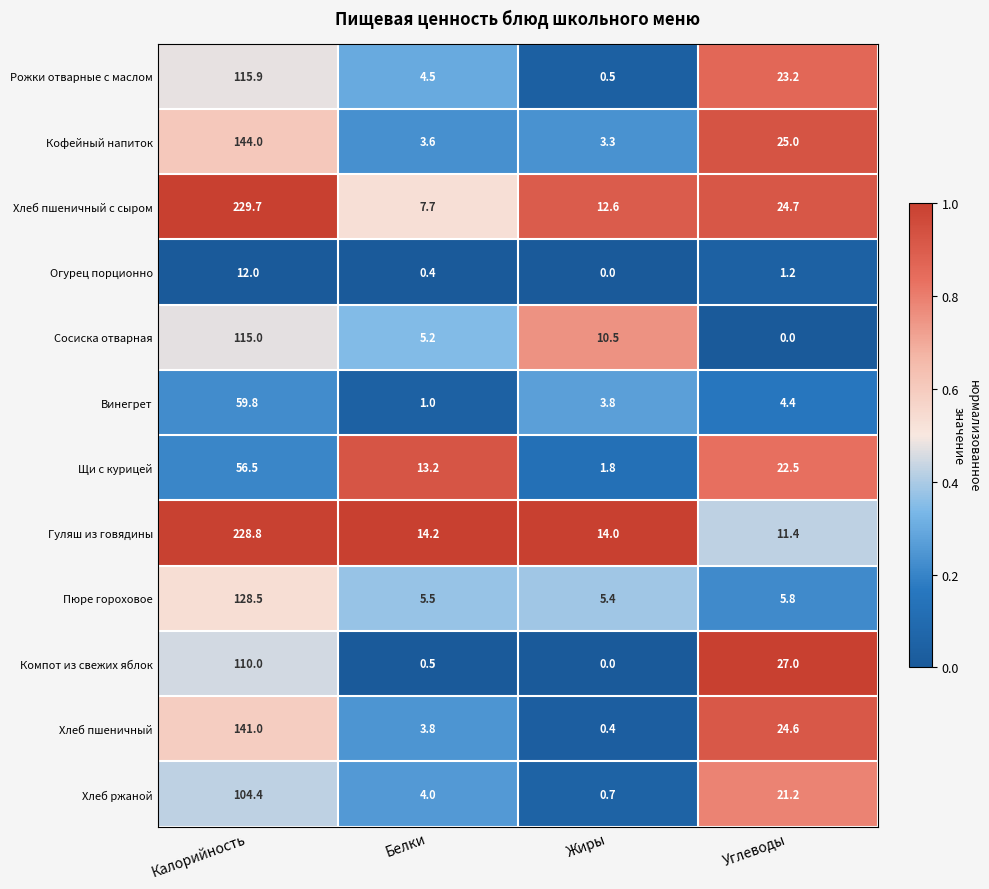

At how many categories does at least one series exceed 0?

4